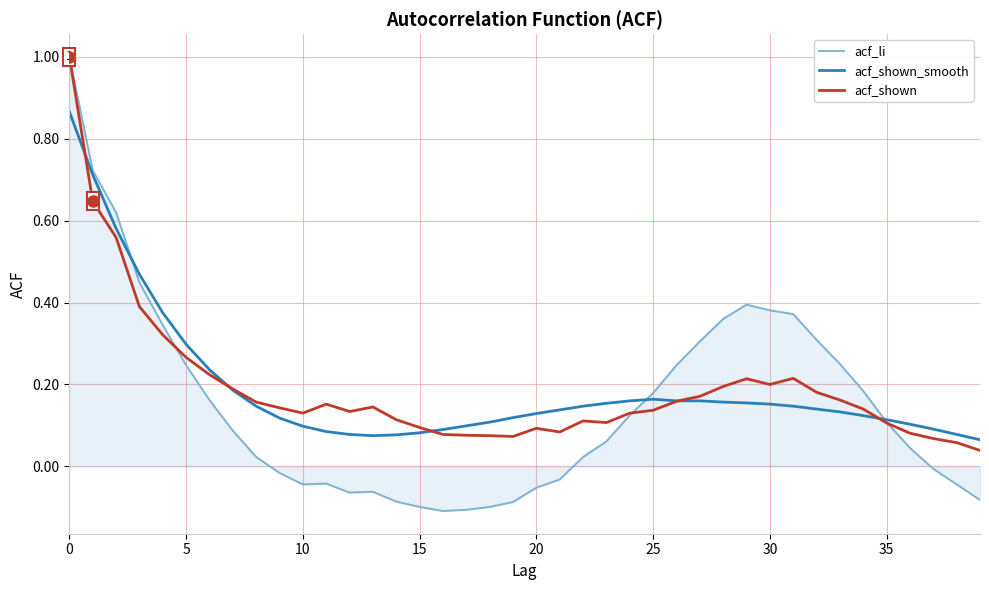

What is the greatest value displayed?

1.0